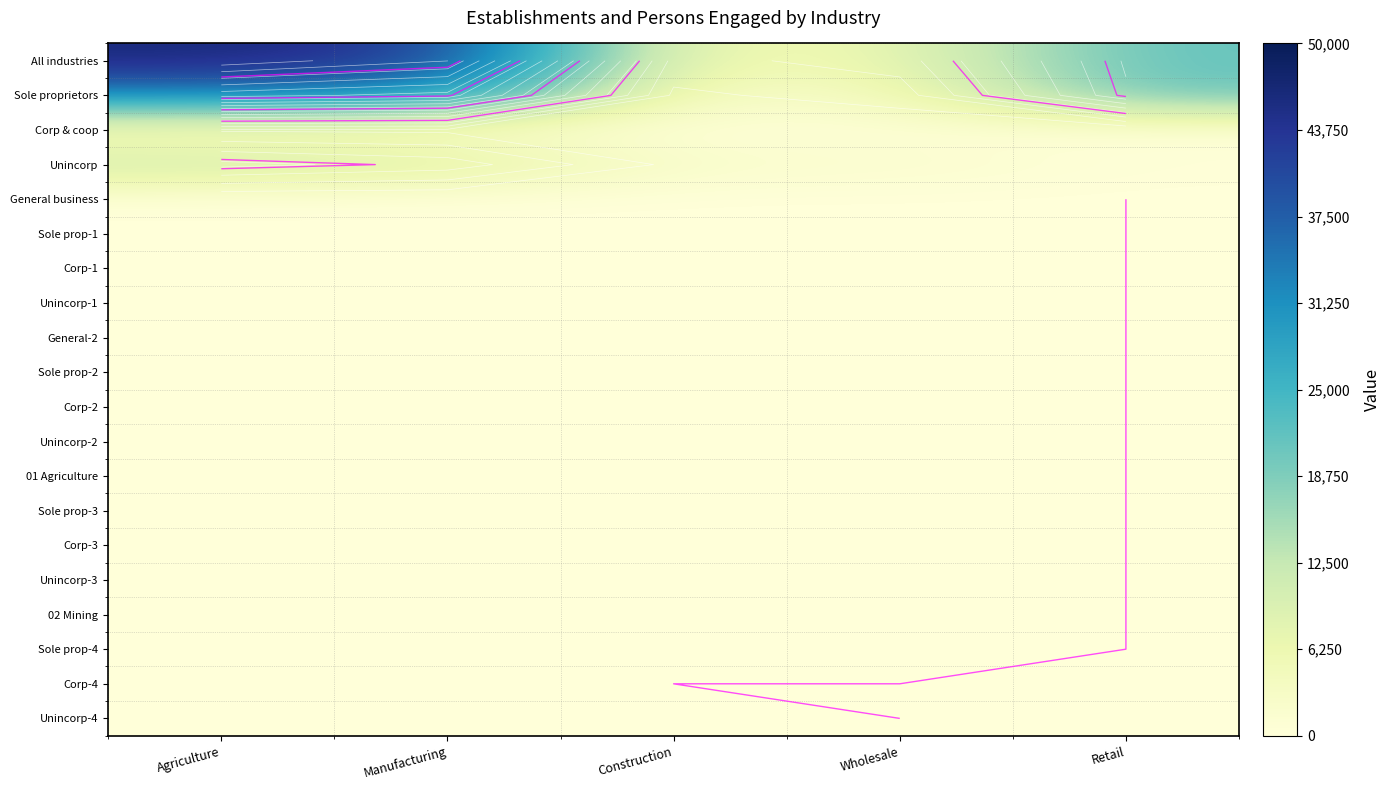

What is the difference between the highest and lowest values at Agriculture?

46486